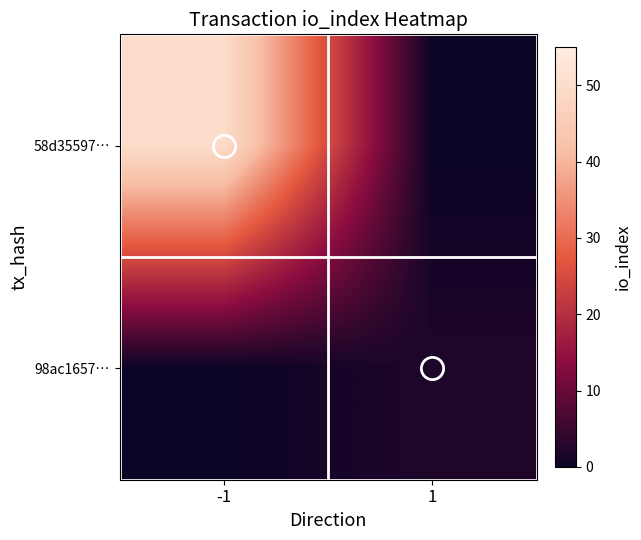

What is the total value across all series at 1?

2